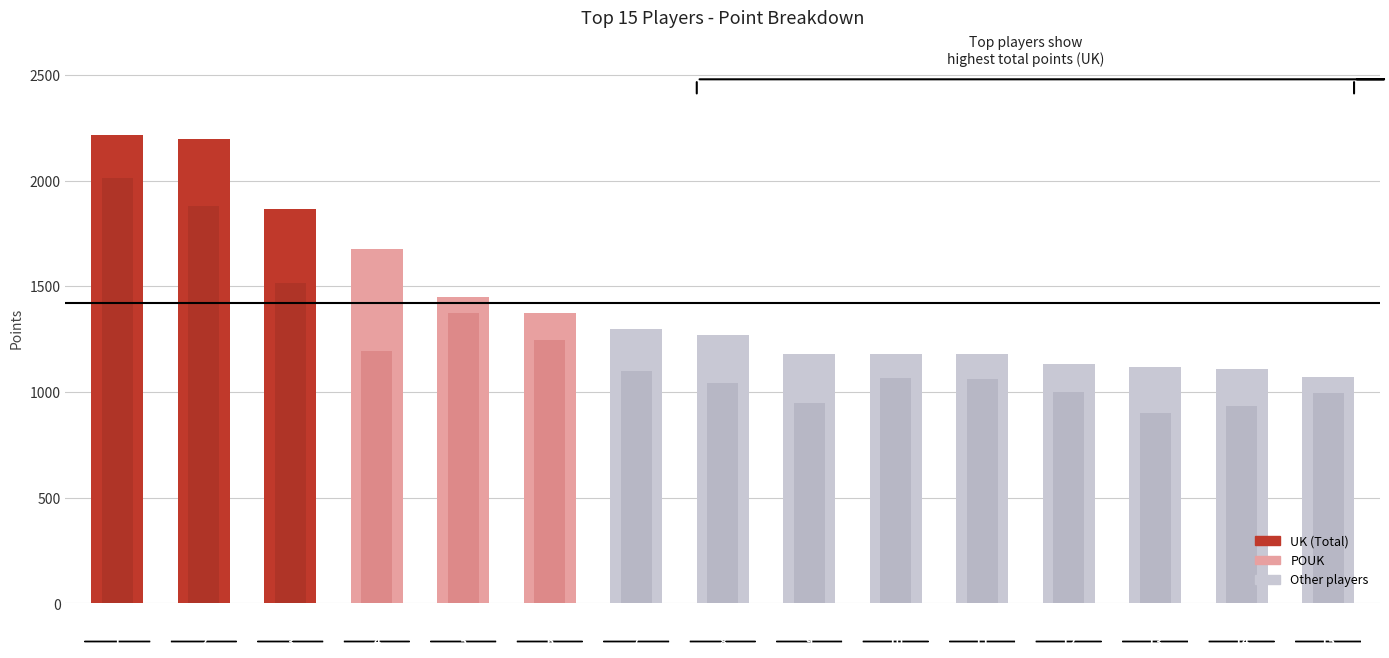

How many distinct data groups are displayed?

2